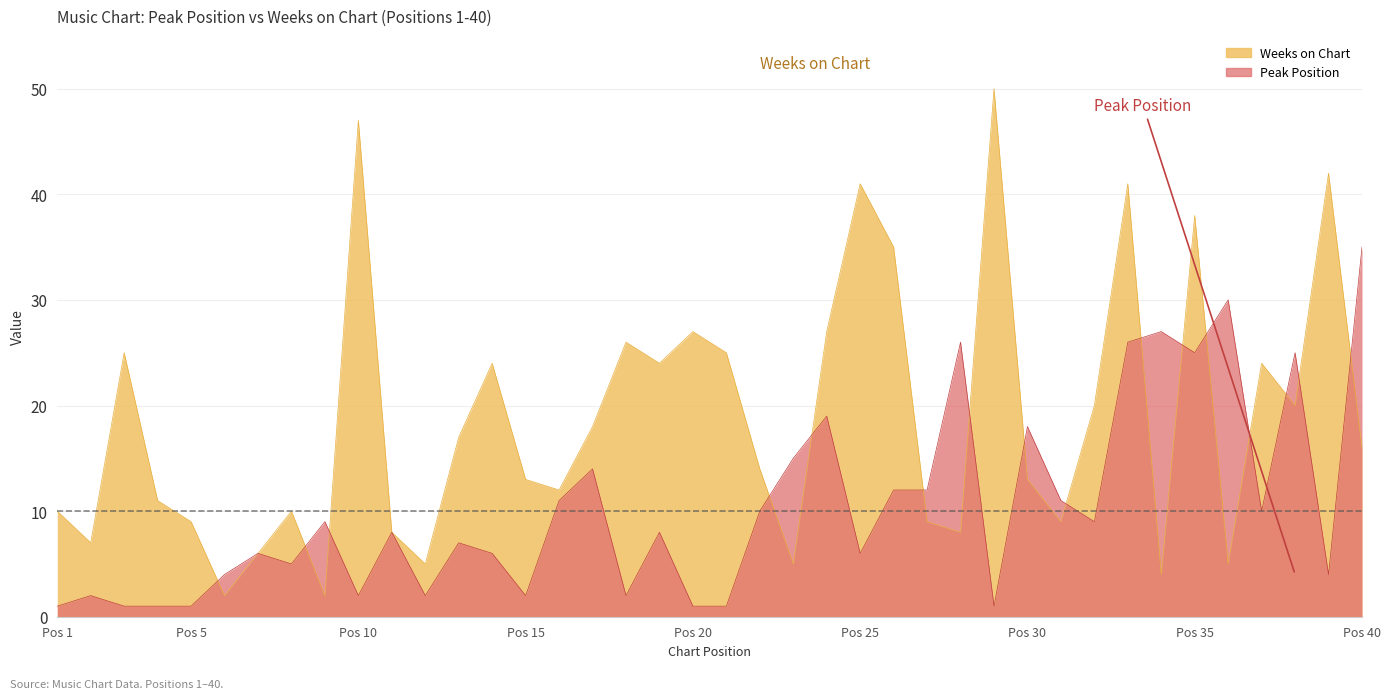

At which category is the sum across all series the highest?

33